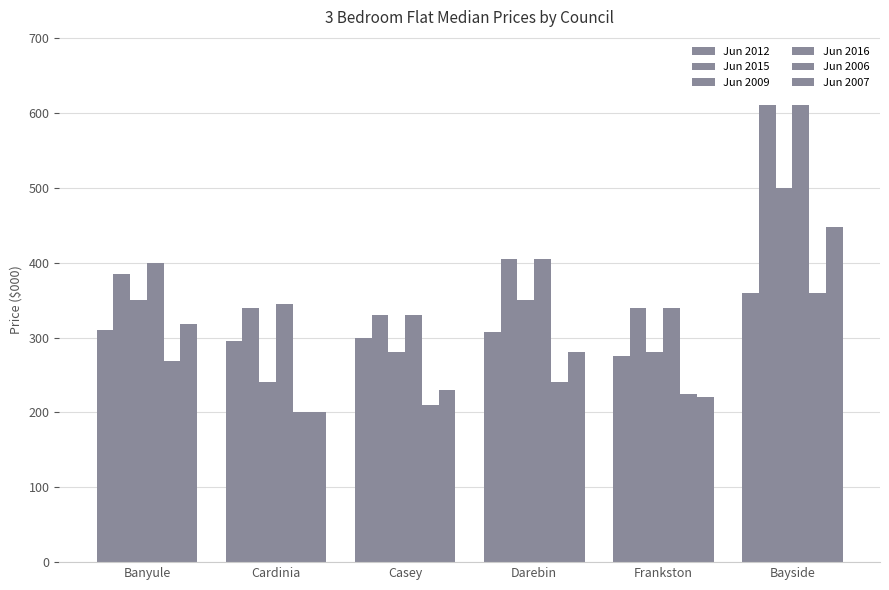

Count the number of data series in this chart.

6